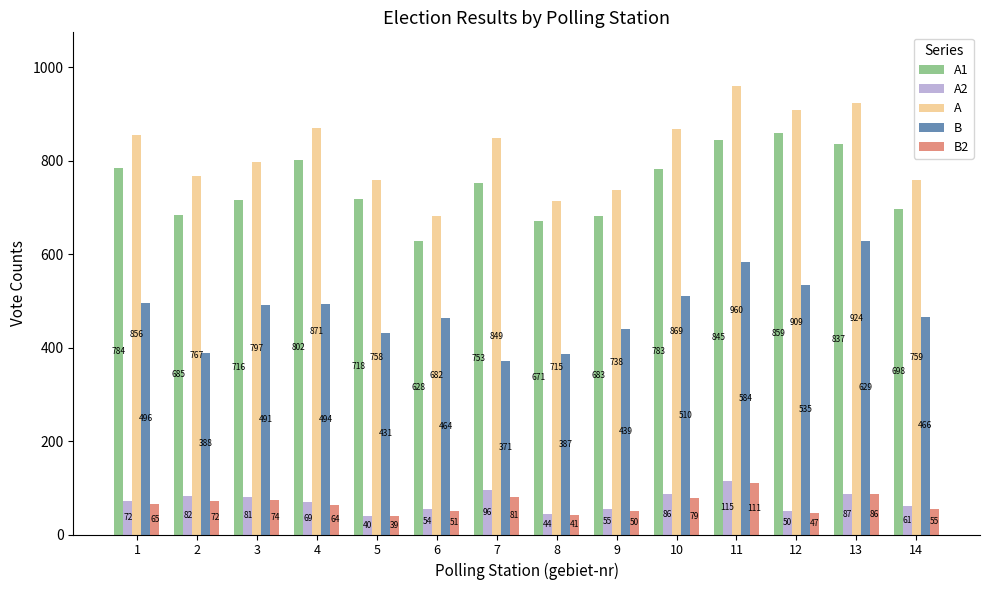

List the labels in order of A2 value, largest first.

11, 7, 13, 10, 2, 3, 1, 4, 14, 9, 6, 12, 8, 5